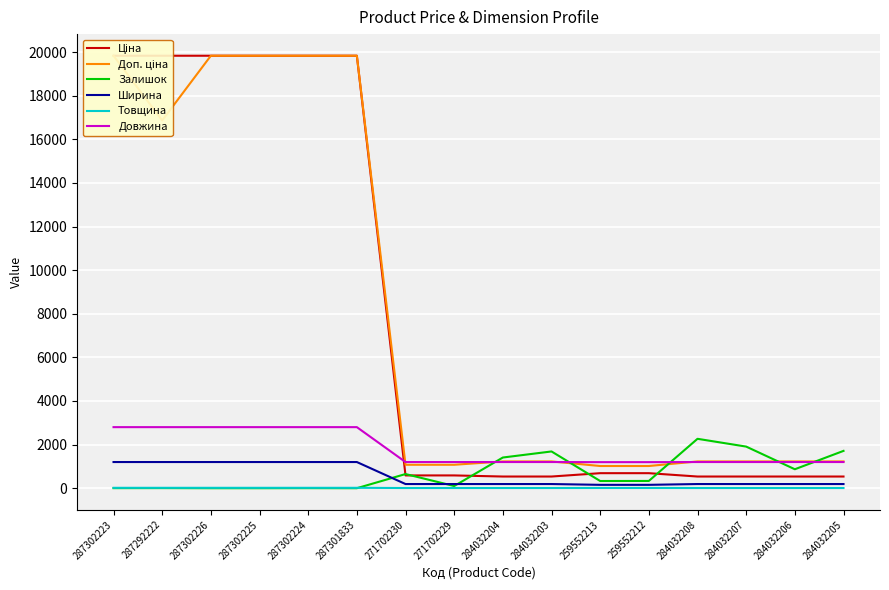

What is the difference between the highest and lowest values at 287302226?

19831.1